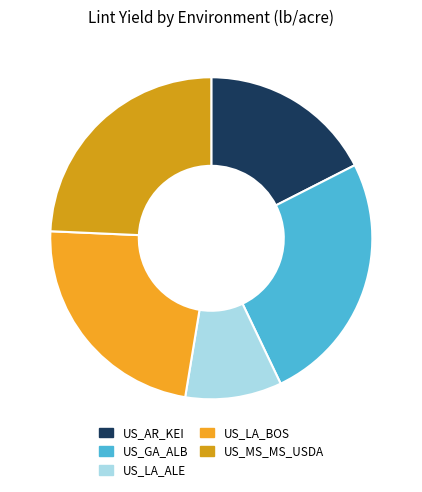

Is it true that US_AR_KEI is 18% of the pie?

True